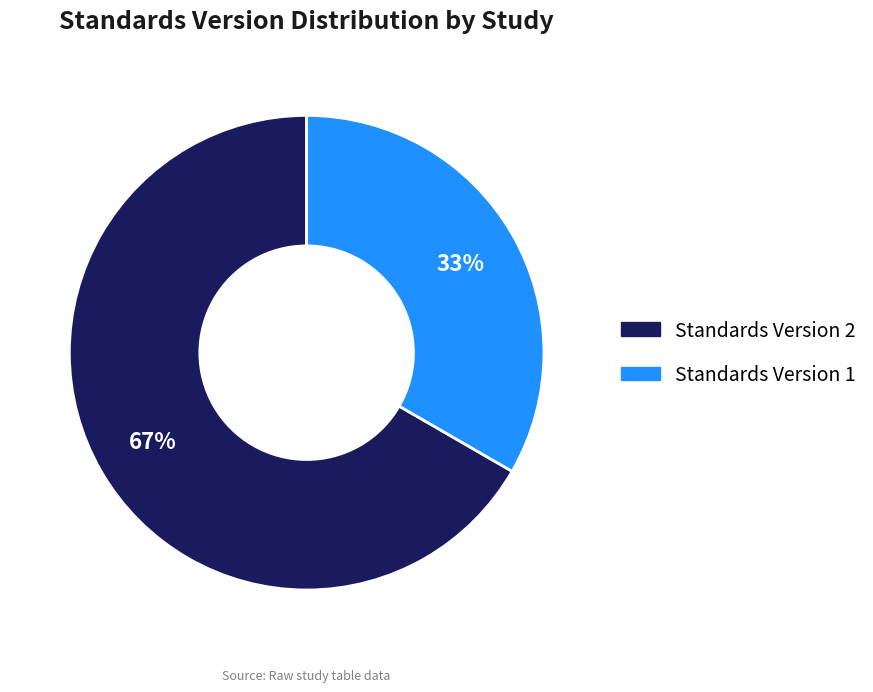

To the nearest percent, what is the combined percentage of Standards Version 1 and Standards Version 2?

100%